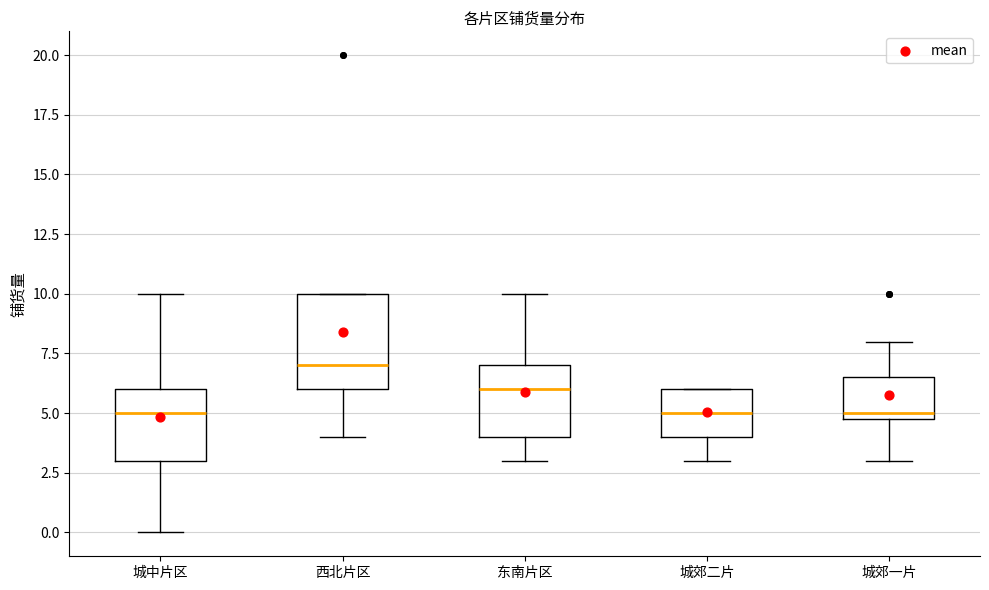

Which box is the tallest, from its lower edge to its upper edge?

西北片区